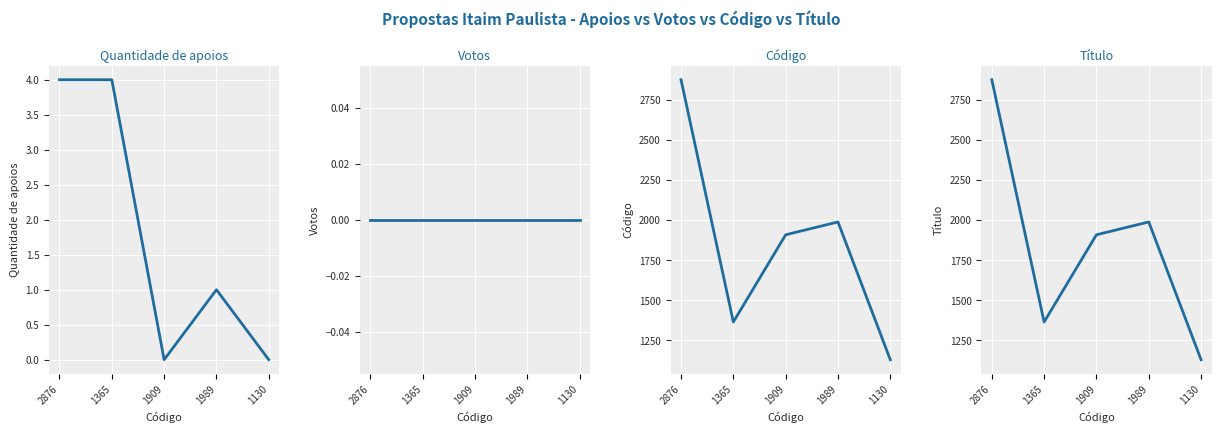

What is the difference between the highest and lowest values at 1909?

1909